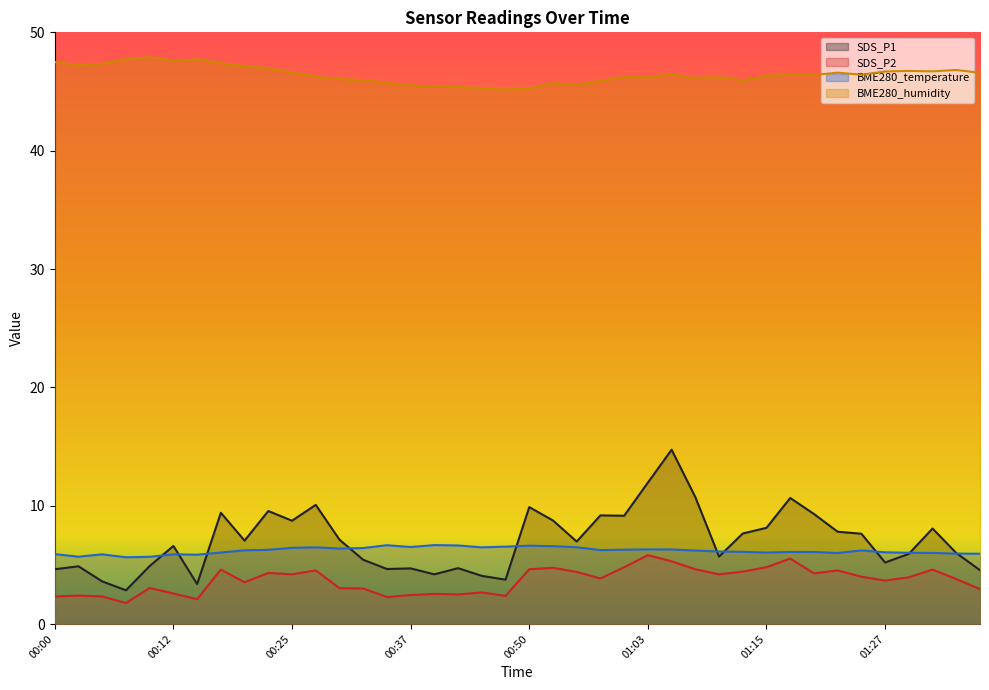

List the series in order of their peak value, highest first.

BME280_humidity, SDS_P1, BME280_temperature, SDS_P2